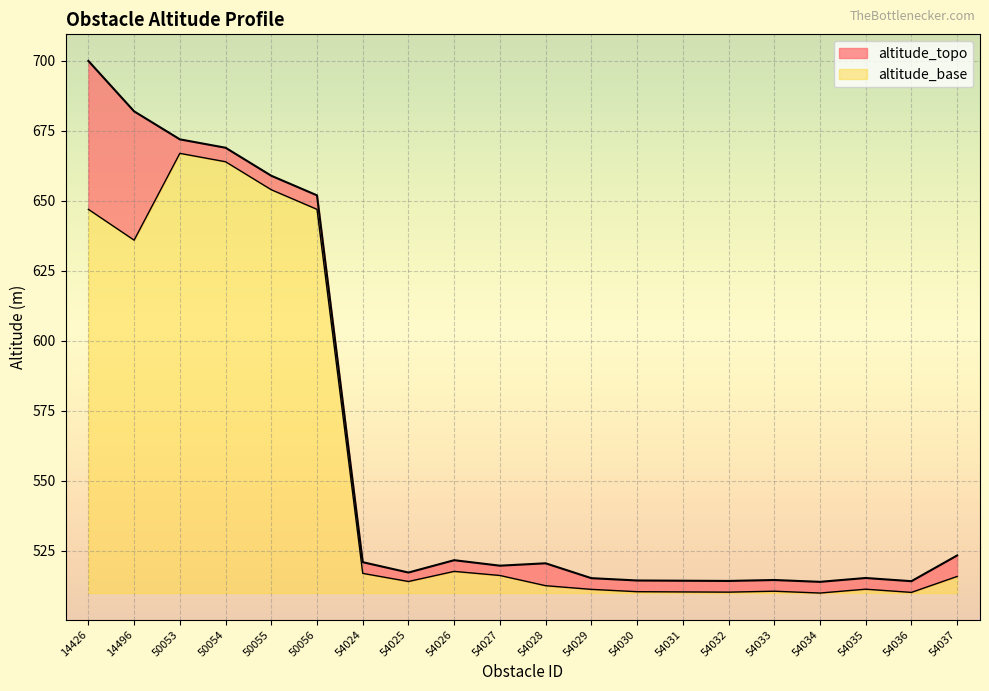

Is it true that altitude_base equals 866.6 at 54035?

False